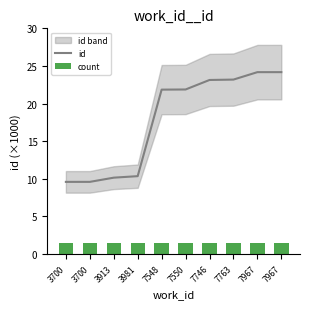

What is the total value across all series at 7746?

24.6